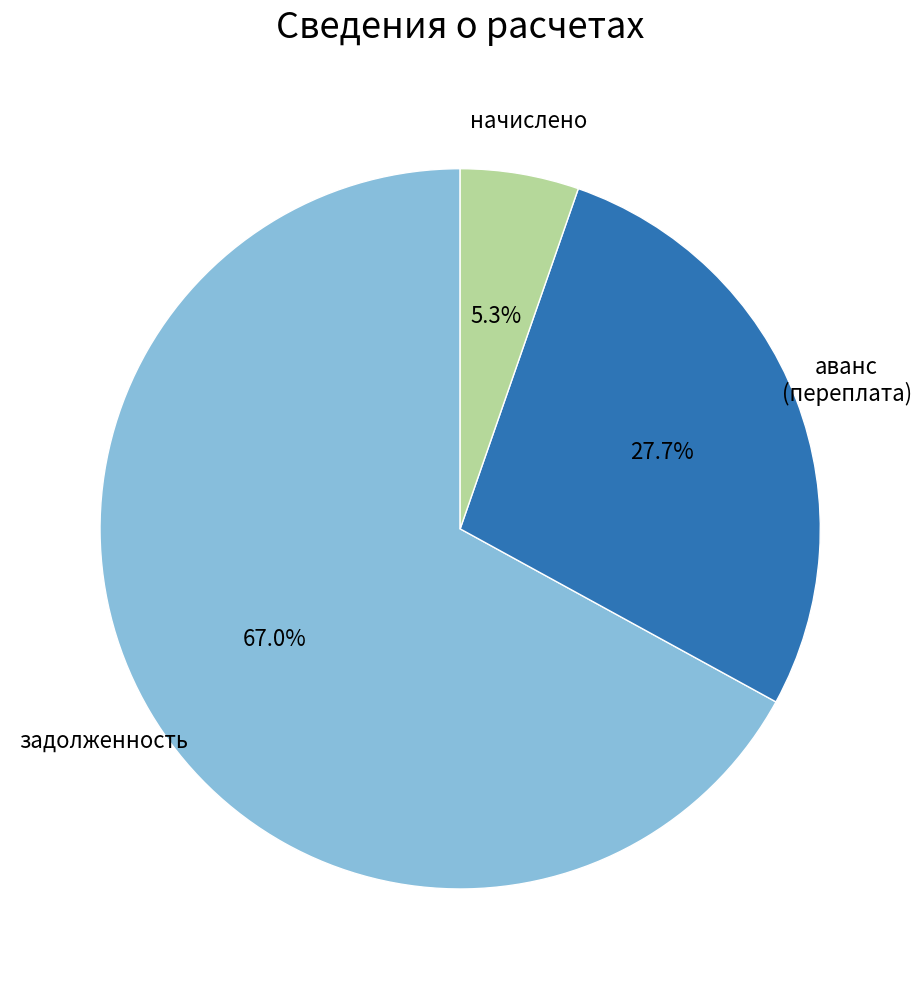

Count the number of slices in the pie.

3